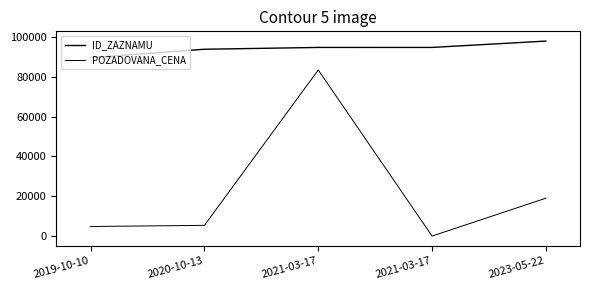

Is this an area chart (filled region under the line)?

No